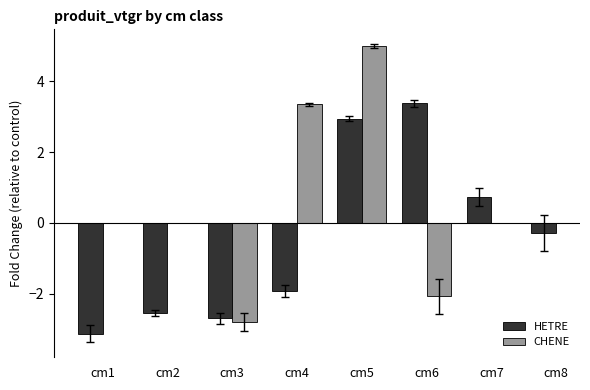

What is the difference between the CHENE values at cm3 and cm4?

6.1